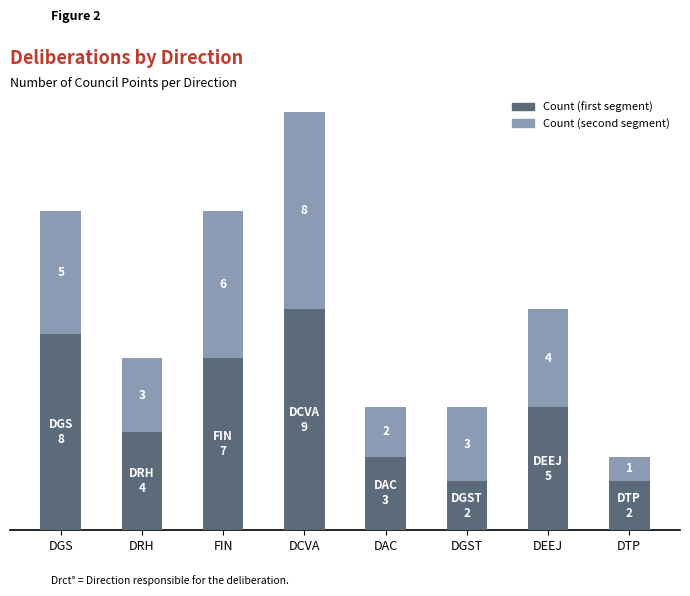

At which category is the sum across all series the highest?

DCVA